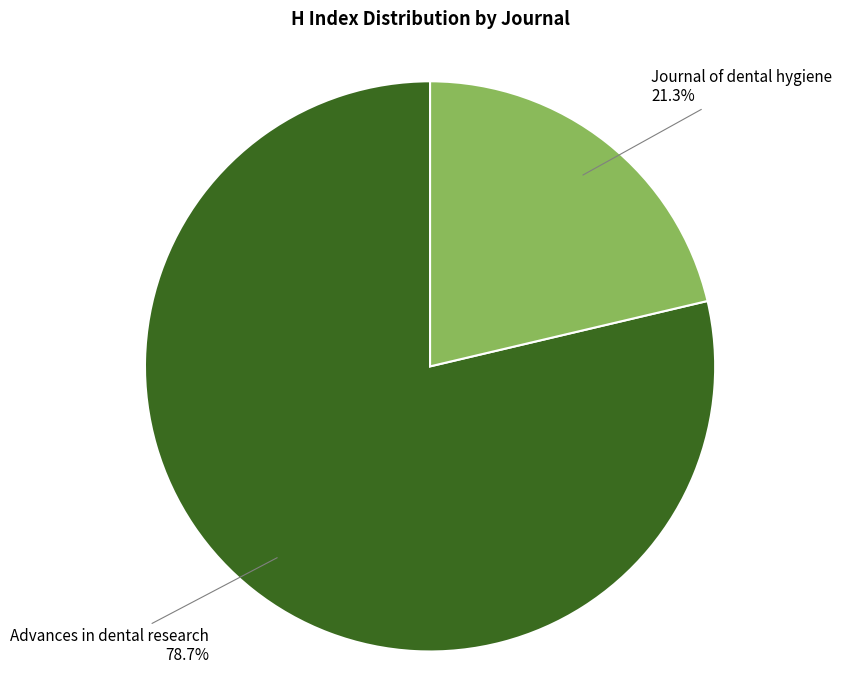

Does any single category account for the majority?

Yes